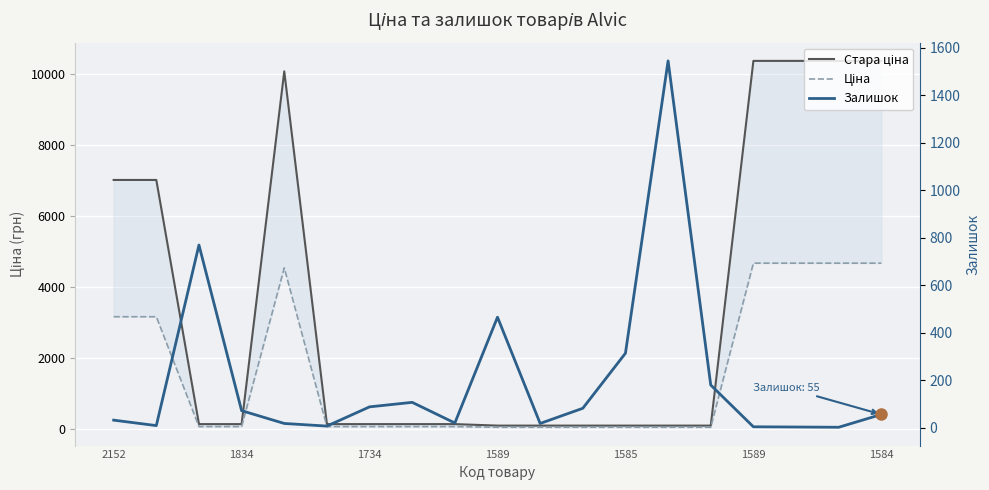

List the series in order of their peak value, highest first.

Стара ціна, Ціна, Залишок